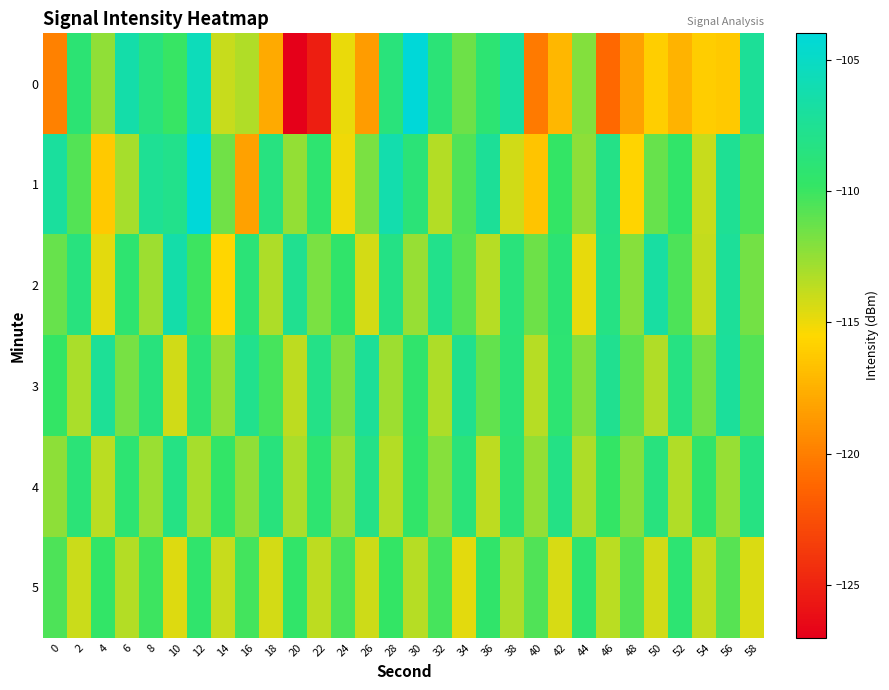

At 18, list the series in order from smallest to largest.

0, 5, 2, 3, 4, 1